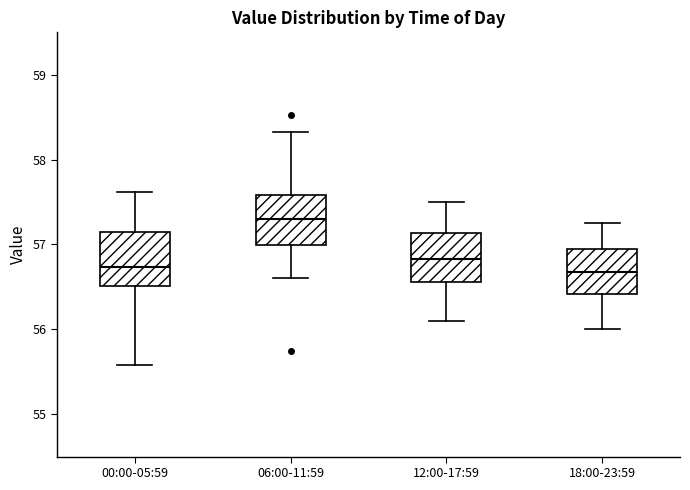

Reading left to right, transcribe this box plot: for each box, give where its median line is, the range the box spans, and where its two whiskers end, as read against the y-axis. The values are not printed on the chart, so give them approximately, as read against the axis.

00:00-05:59: median 56.7, box 56.5 to 57.1, whiskers 55.6 to 57.6
06:00-11:59: median 57.3, box 57.0 to 57.6, whiskers 56.6 to 58.3
12:00-17:59: median 56.8, box 56.6 to 57.1, whiskers 56.1 to 57.5
18:00-23:59: median 56.7, box 56.4 to 57.0, whiskers 56.0 to 57.3